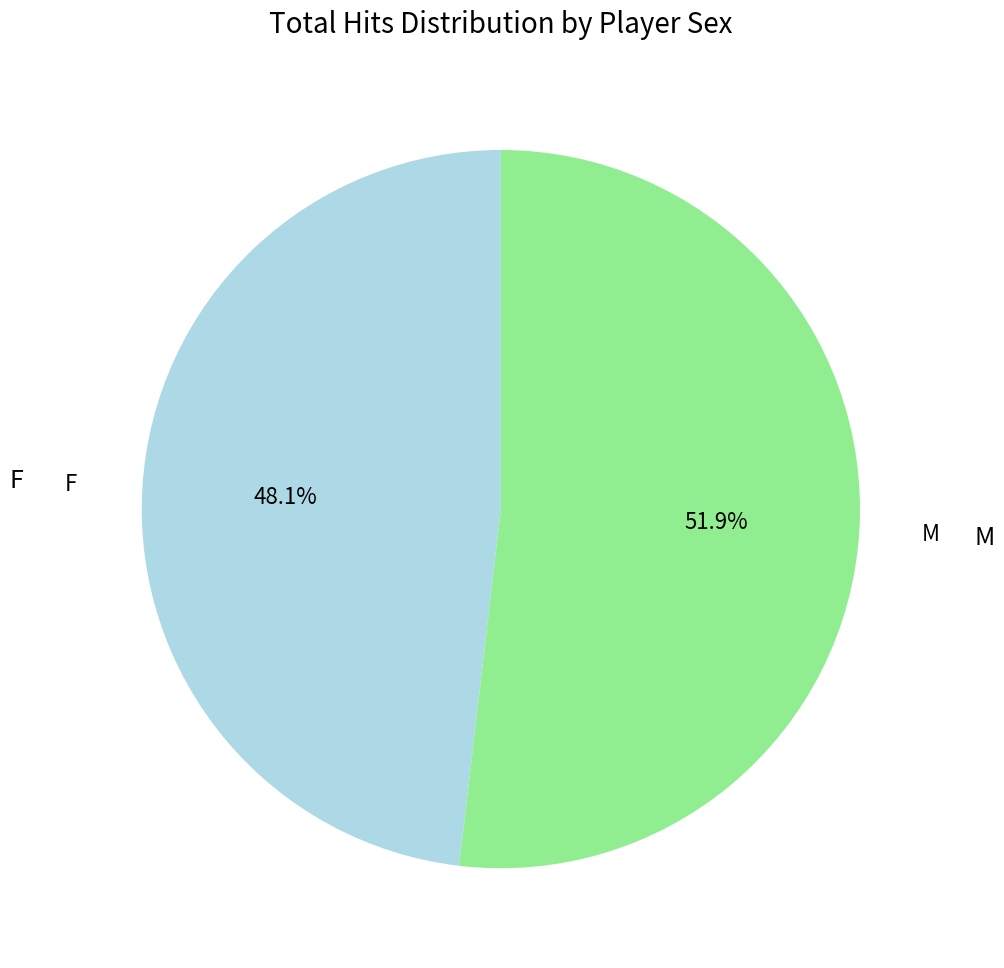

Does any single category account for the majority?

Yes